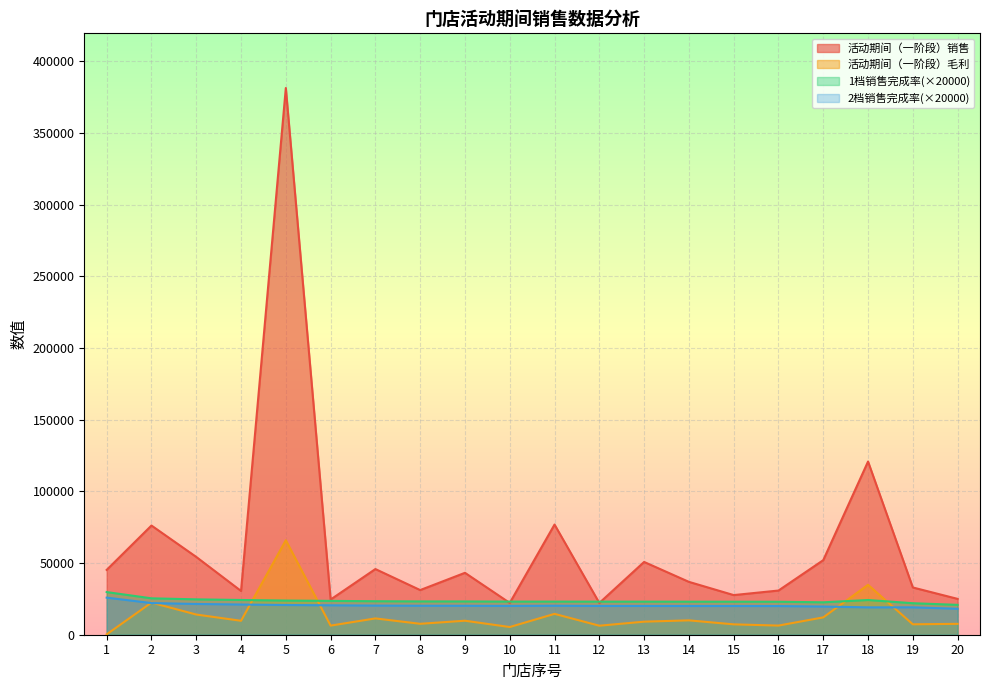

True or false: 活动期间（一阶段）销售 has more than 2 interior local peaks.

True